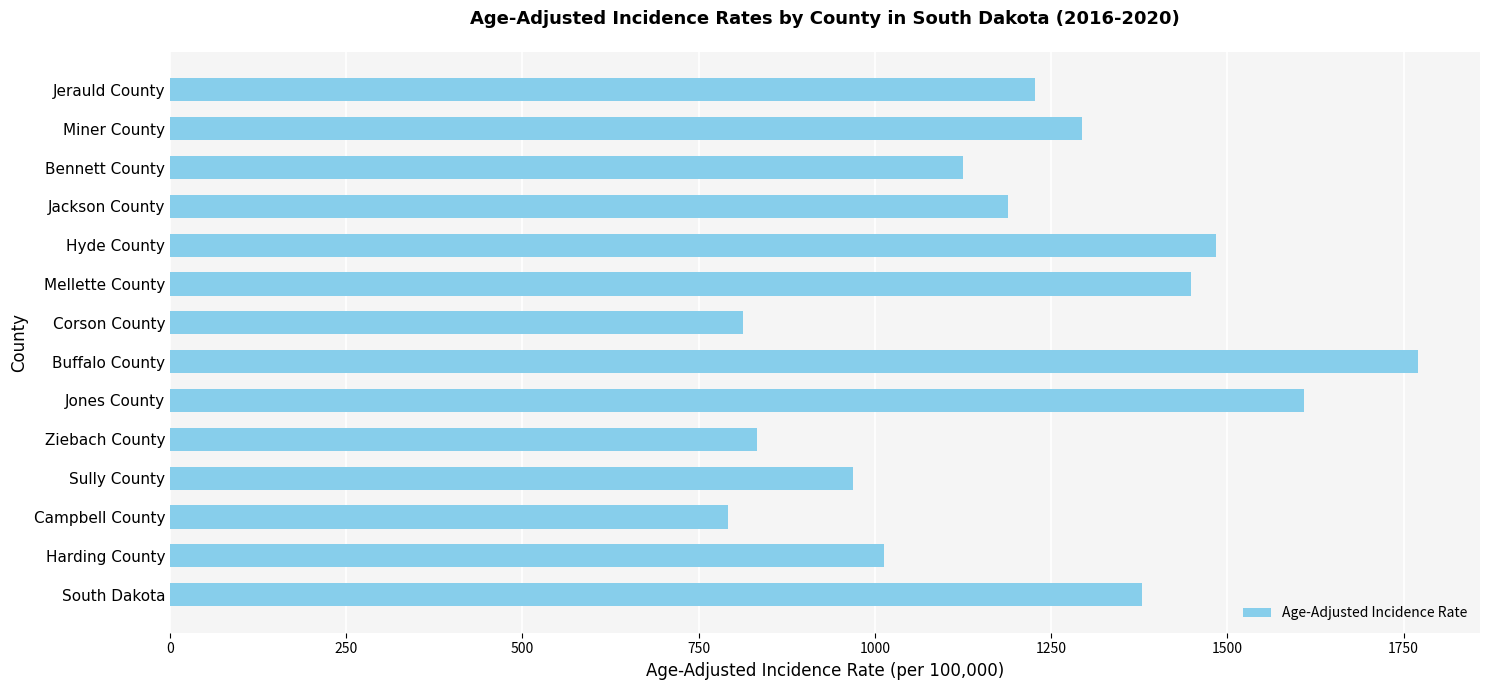

Reading top to bottom, list all the values displayed in this chart.

Jerauld County=1227.5	Miner County=1294.2	Bennett County=1124.6	Jackson County=1189.4	Hyde County=1484.2	Mellette County=1449.0	Corson County=812.4	Buffalo County=1770.0	Jones County=1609.1	Ziebach County=833.2	Sully County=969.2	Campbell County=791.9	Harding County=1013.0	South Dakota=1378.5